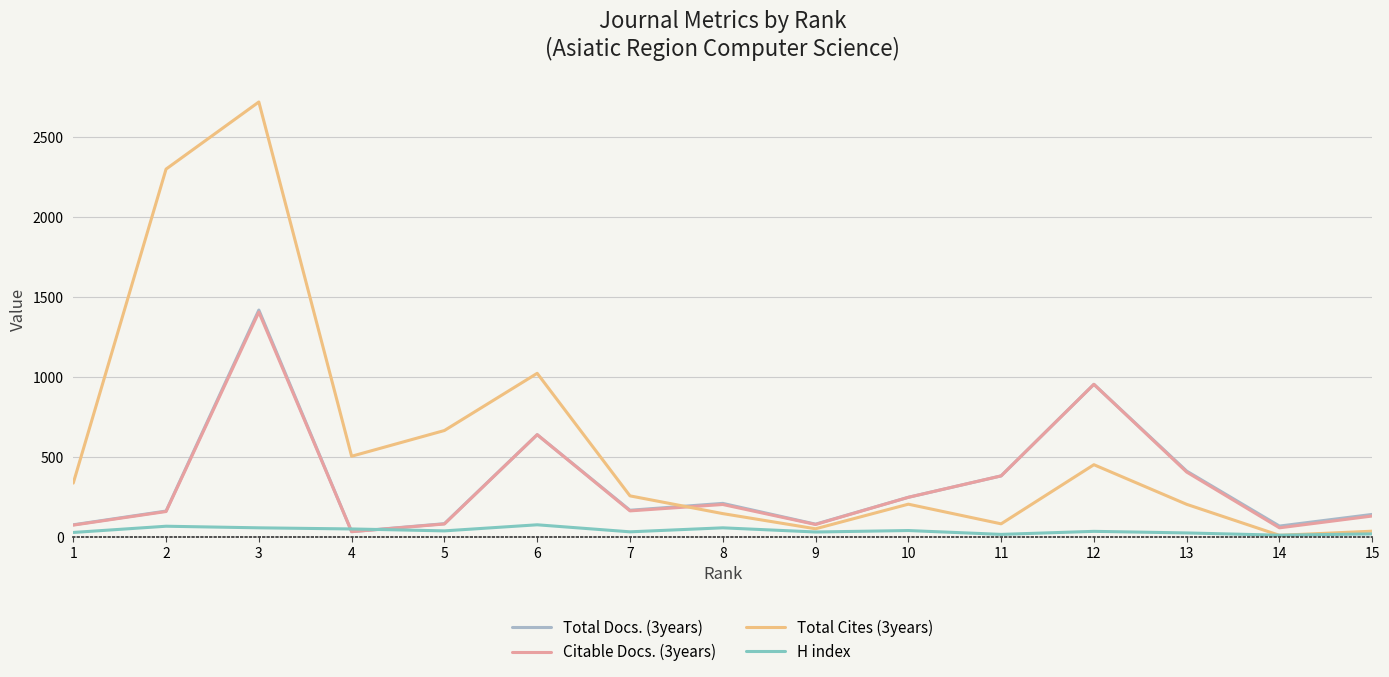

At which category is the sum across all series the highest?

3